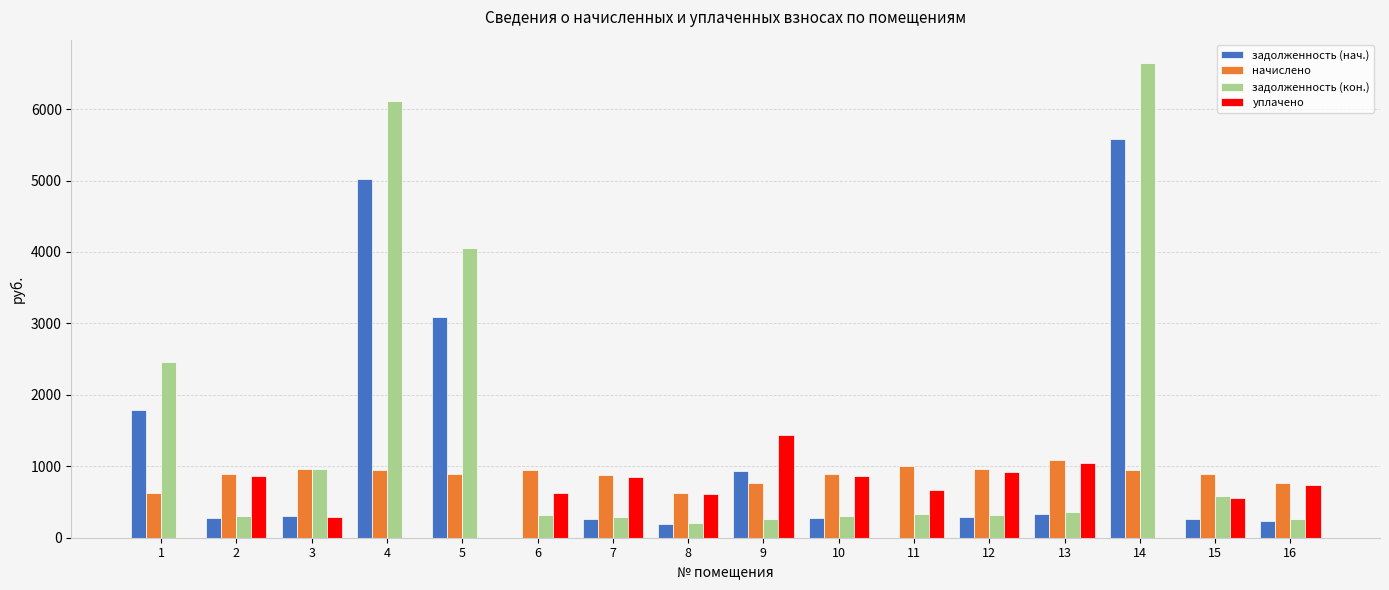

What is the spread (max minus min) of values at 5?

4056.5